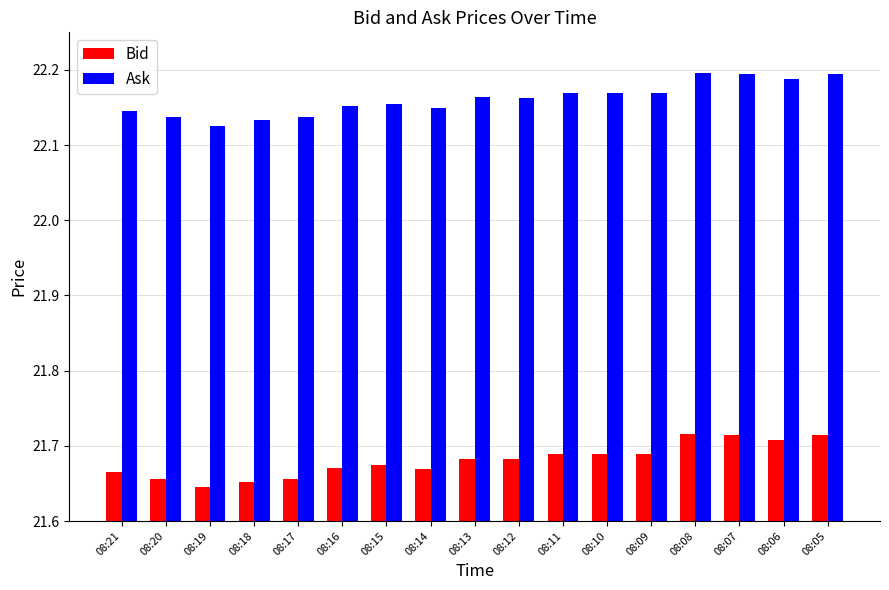

How many Bid values are between 21 and 22?

17